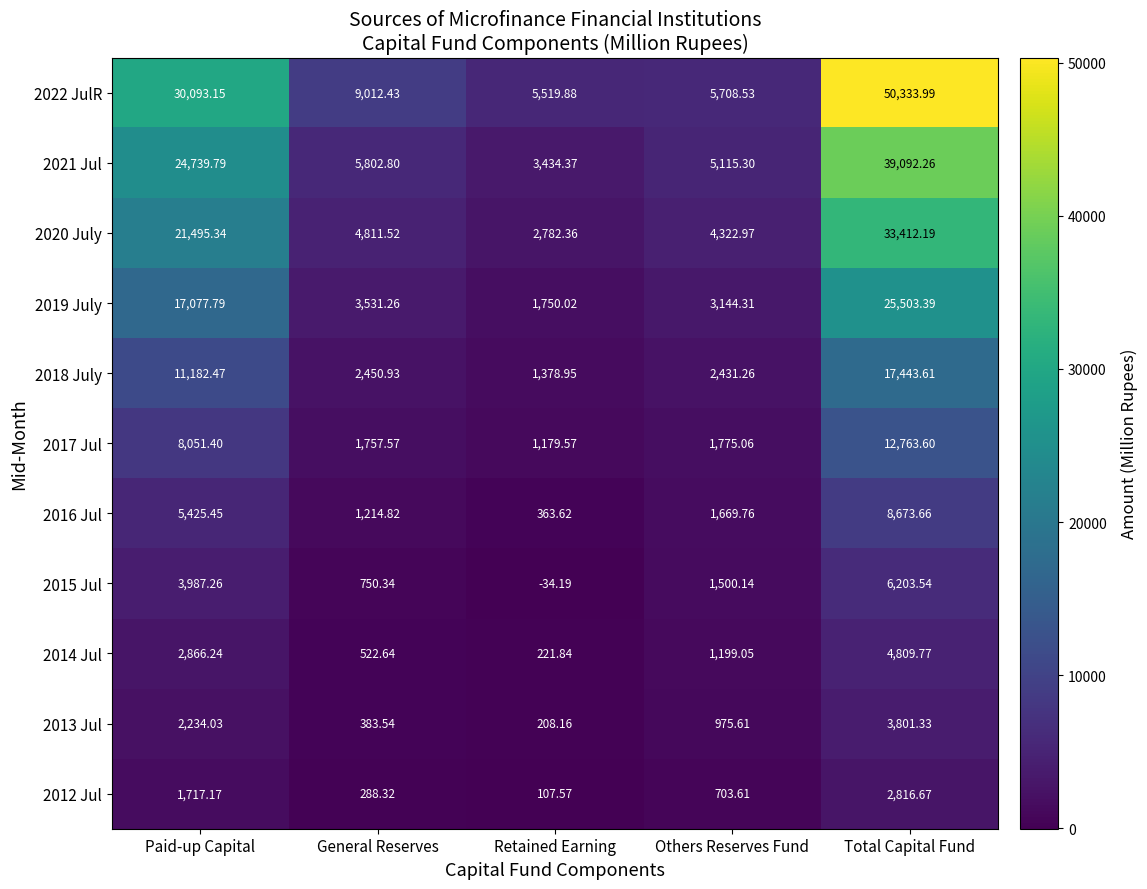

List the labels in order of 2014 Jul value, largest first.

Total Capital Fund, Paid-up Capital, Others Reserves Fund, General Reserves, Retained Earning